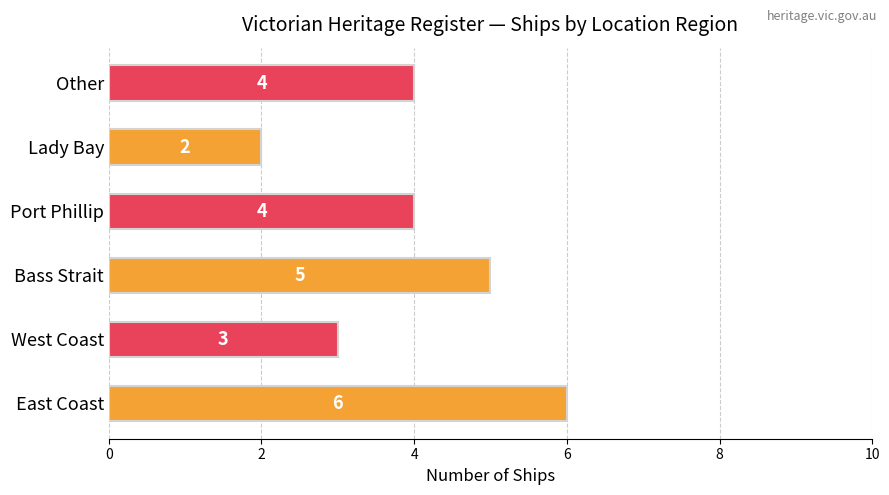

Reading bottom to top, what are all the values shown in this chart?

6	3	5	4	2	4